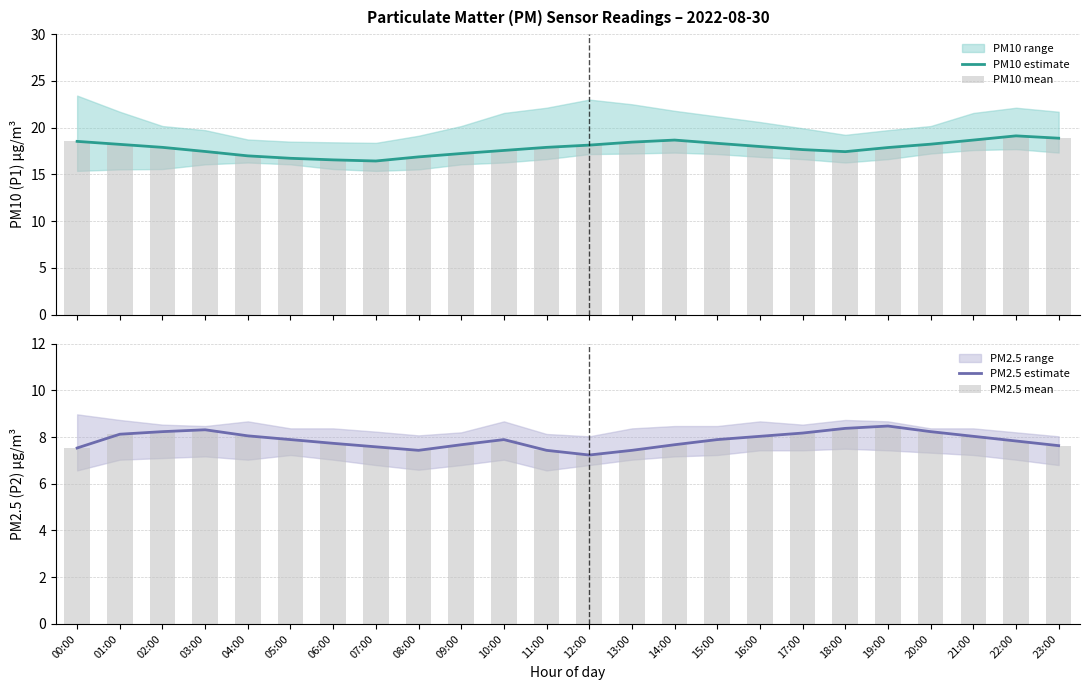

Which category has the lowest value in the PM2.5 mean series?

12:00